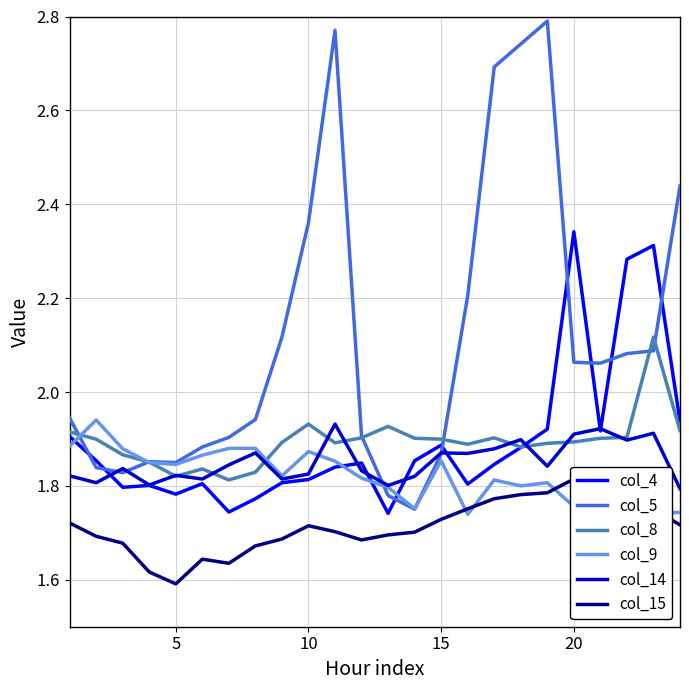

What are all the series names shown in the legend?

col_4, col_5, col_8, col_9, col_14, col_15